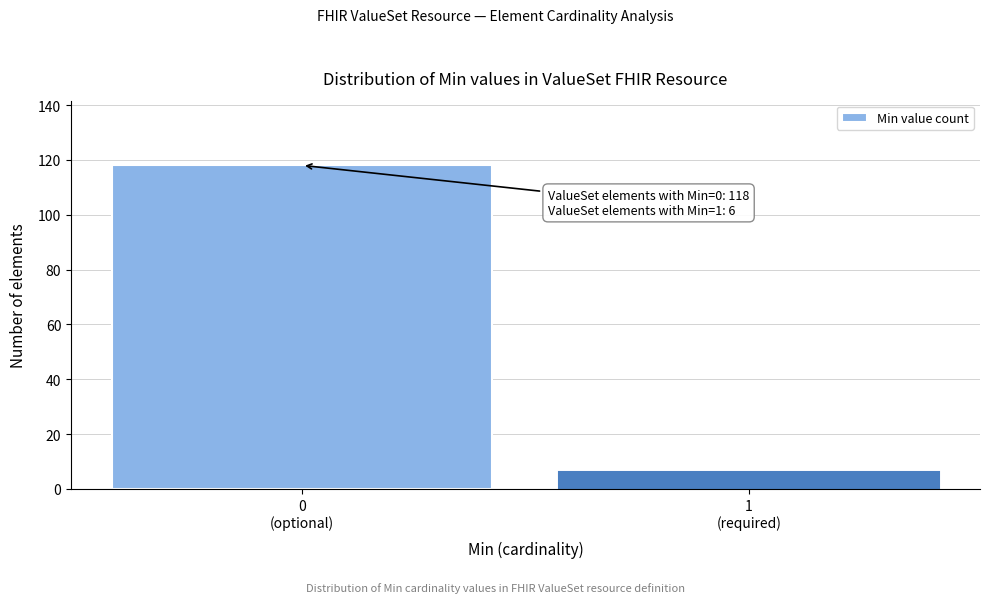

Reading right to left, extract all data points from this chart.

6	118